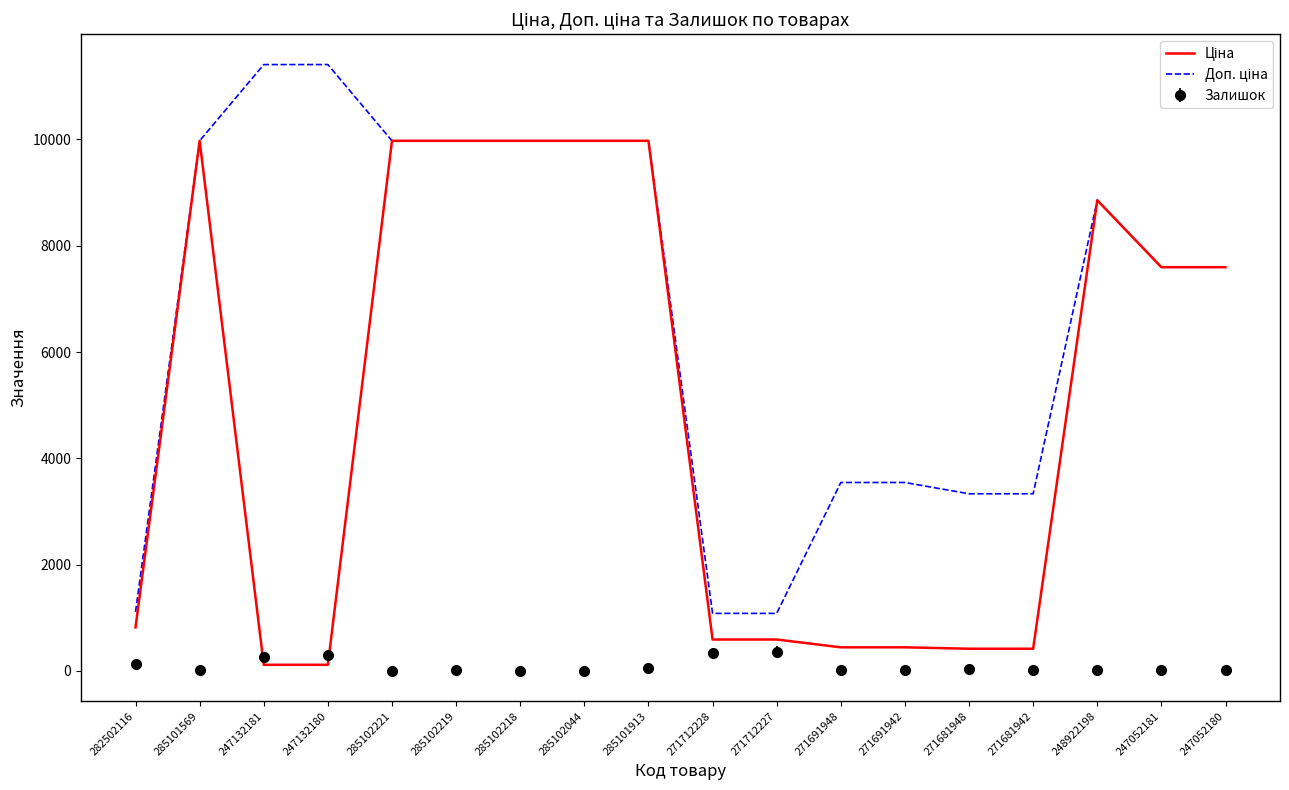

The Залишок series shows 359.0 at 271712227. True or false?

True